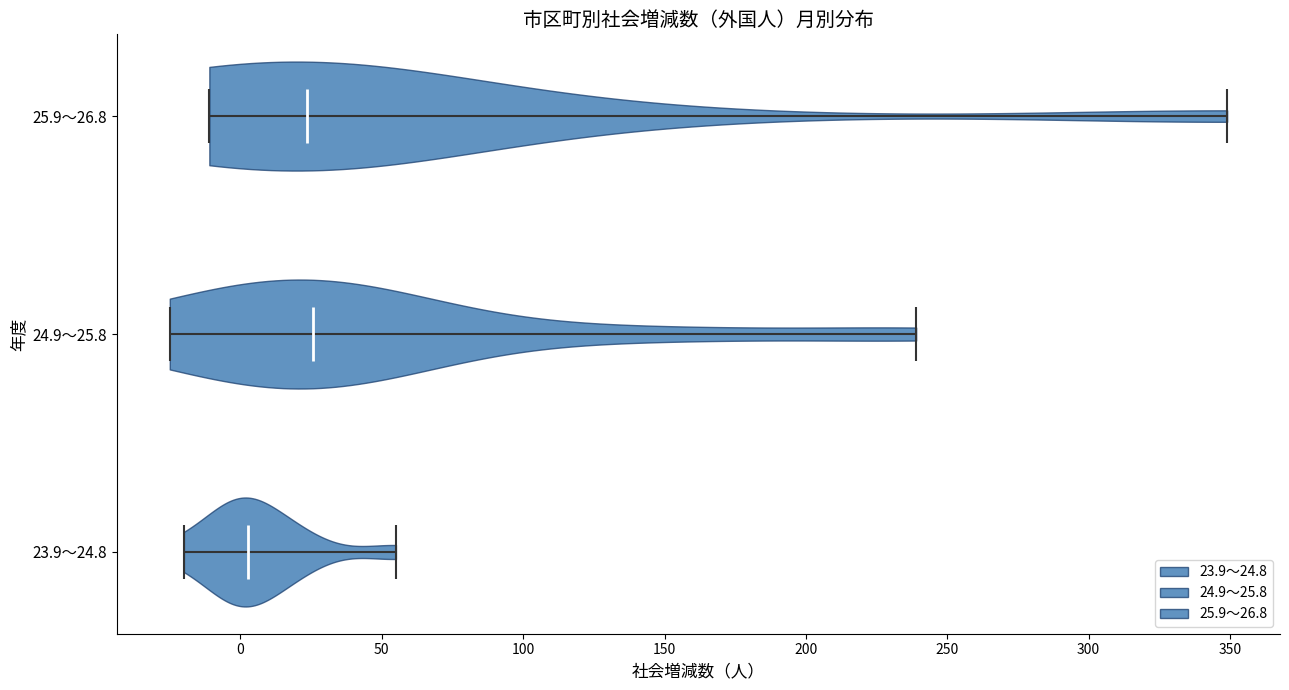

Which violin has the furthest to the left median line?

23.9～24.8